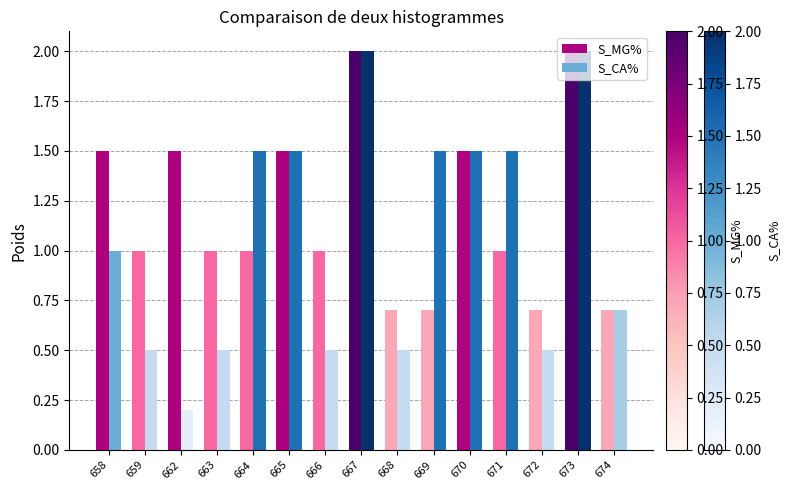

What is the total value across all series at 666?

1.5